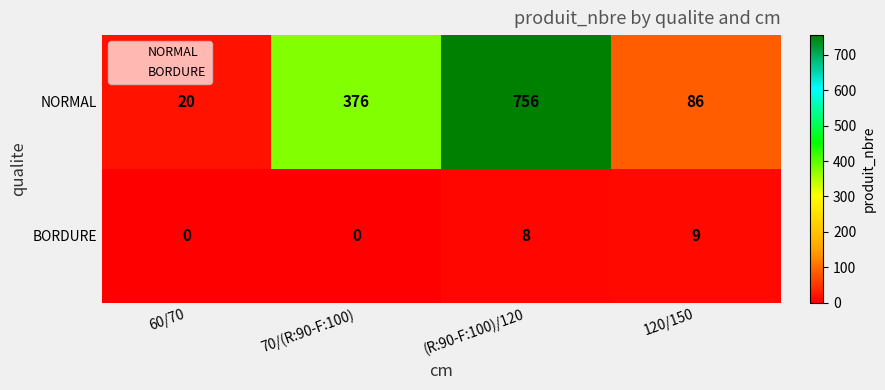

Which series changed the most between (R:90-F:100)/120 and 120/150?

NORMAL